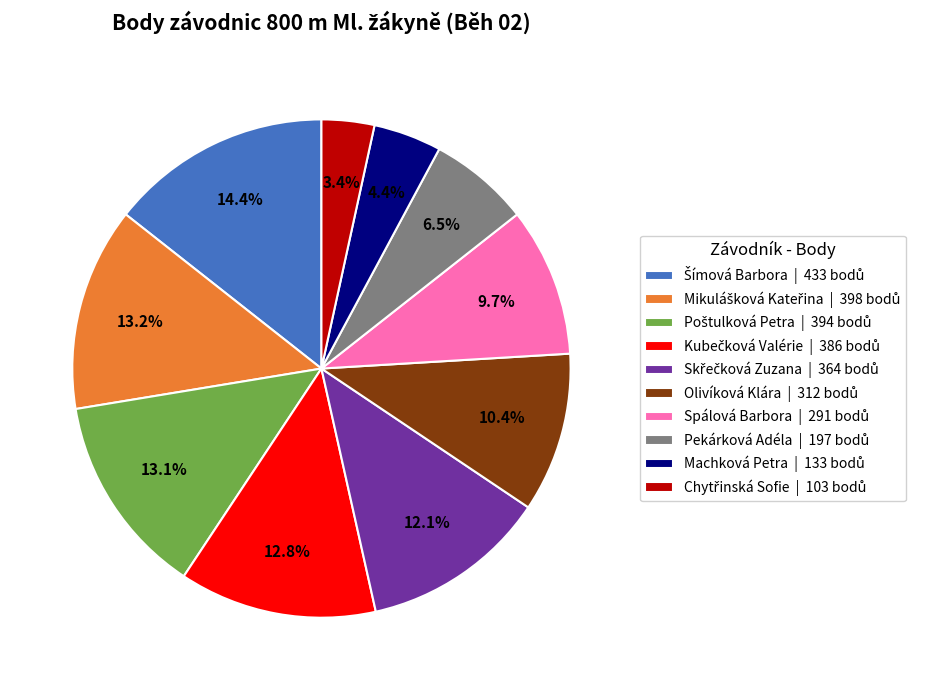

Is there any slice that represents more than half of the pie?

No